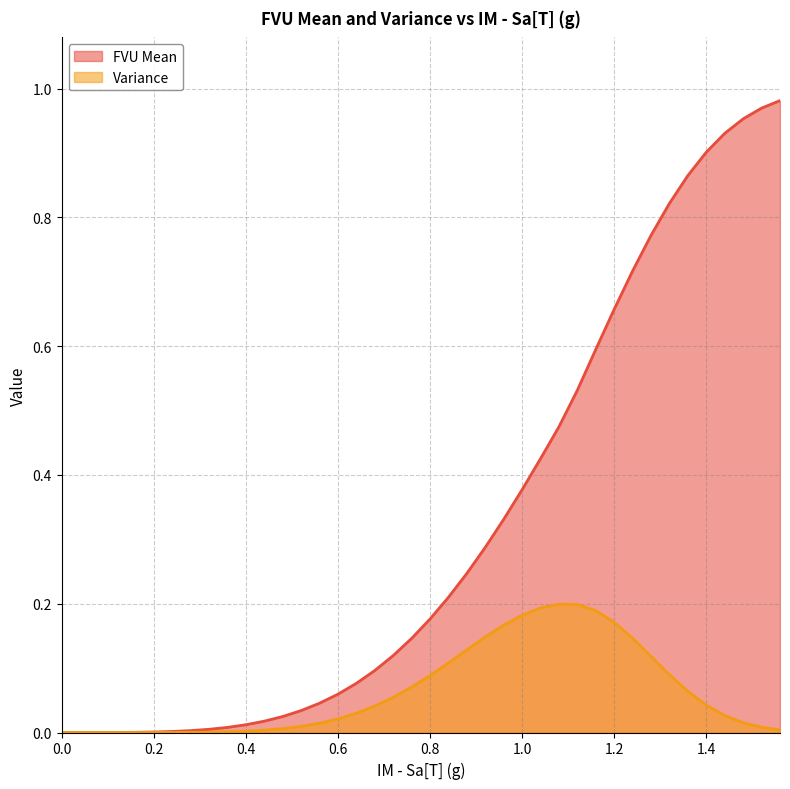

Count the number of categories in the chart.

40